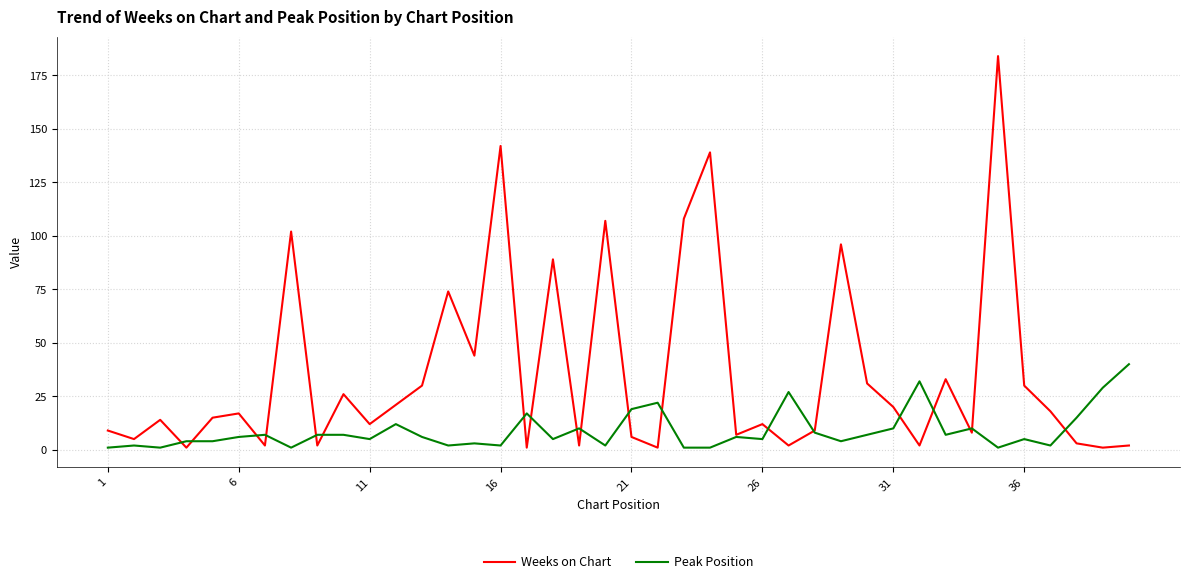

Which series has the widest spread of values?

Weeks on Chart